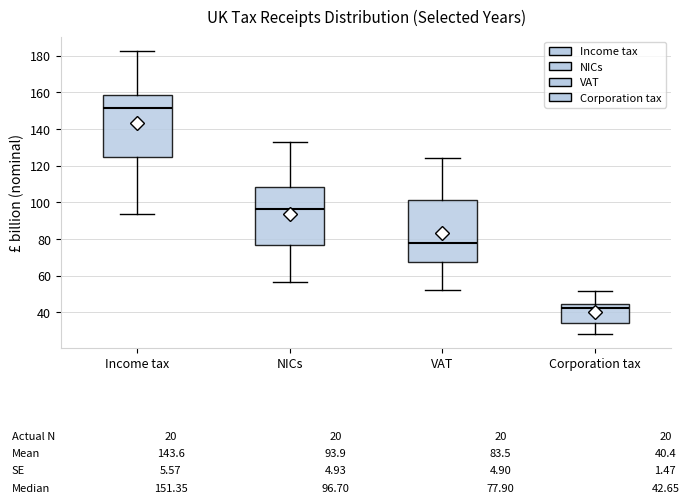

Which box has the lowest median line?

Corporation tax